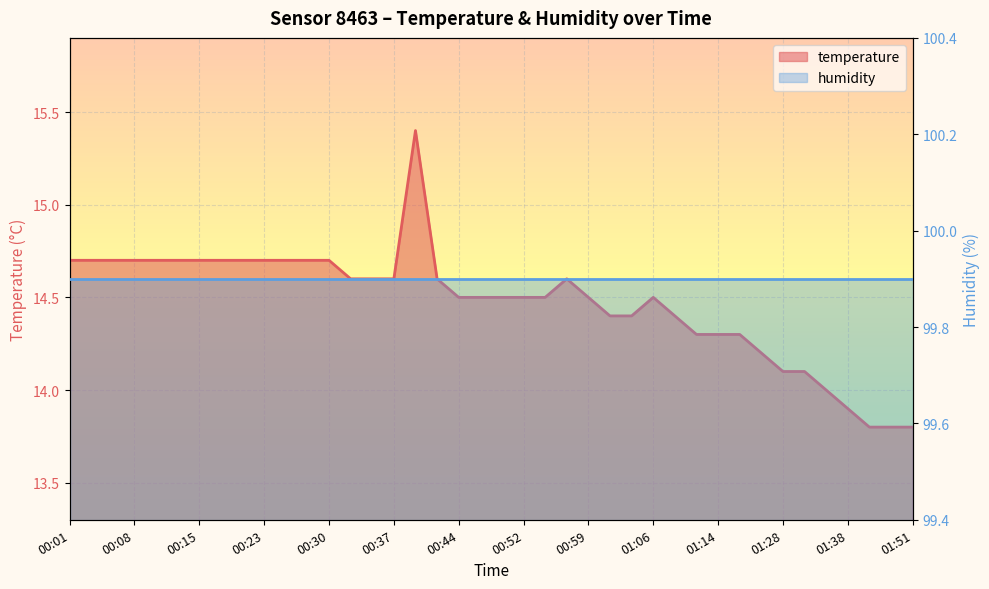

Rank the categories by value from lowest to highest.

01:46, 01:49, 01:51, 01:38, 01:33, 01:28, 01:31, 01:20, 01:11, 01:14, 01:17, 01:01, 01:04, 01:09, 00:44, 00:47, 00:49, 00:52, 00:54, 00:59, 01:06, 00:32, 00:35, 00:37, 00:42, 00:57, 00:01, 00:03, 00:05, 00:08, 00:10, 00:13, 00:15, 00:18, 00:20, 00:23, 00:25, 00:27, 00:30, 00:40